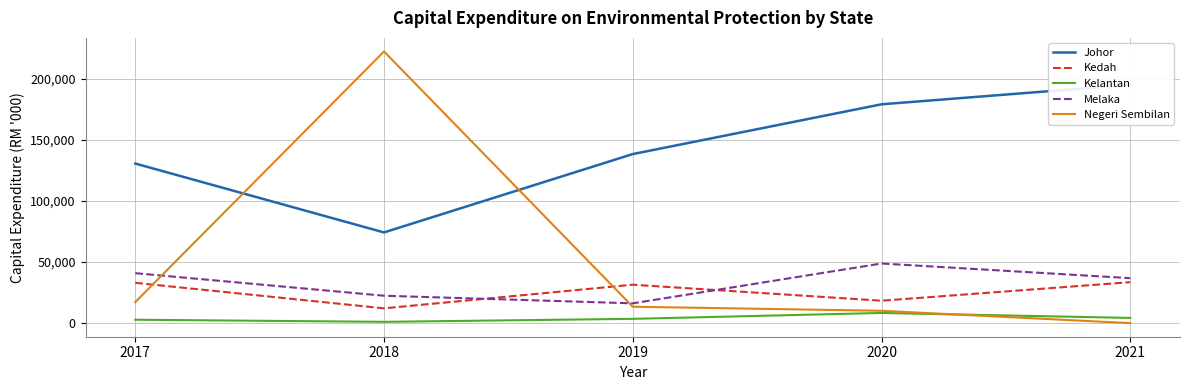

Does the chart display data point markers on the line(s)?

No